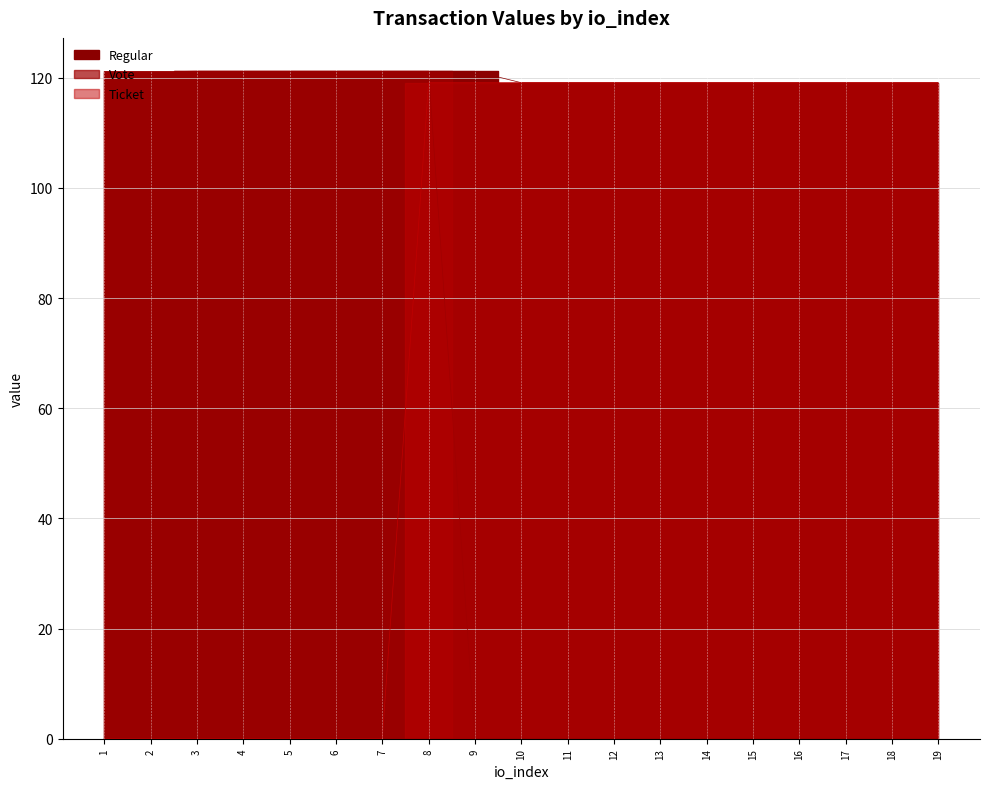

Which series changed the most between 2 and 9?

Vote